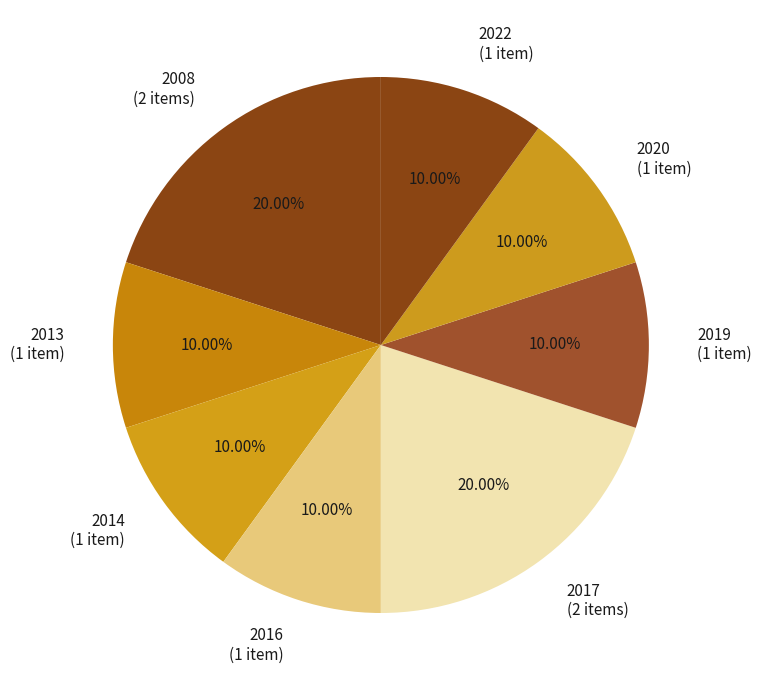

Combined, do 2013 (1 item) and 2008 (2 items) account for over 50%?

No